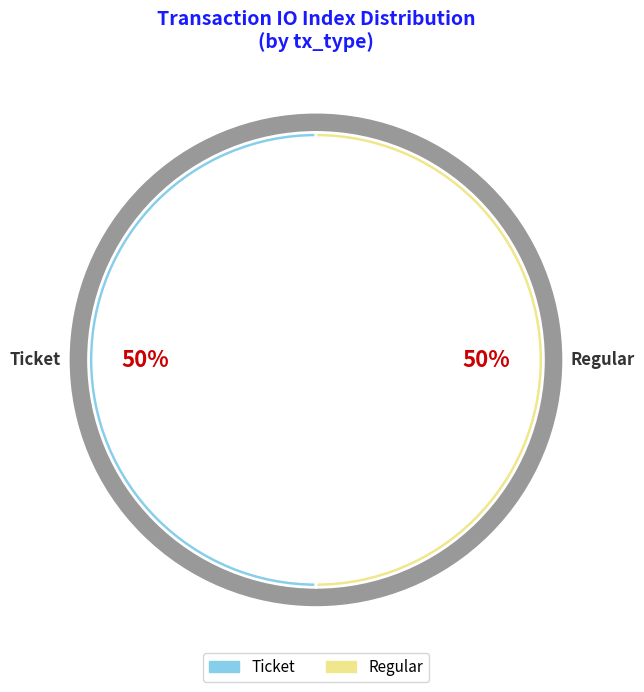

What is the total percentage of Regular (io_index=12) and Ticket (io_index=0)?

100.0%